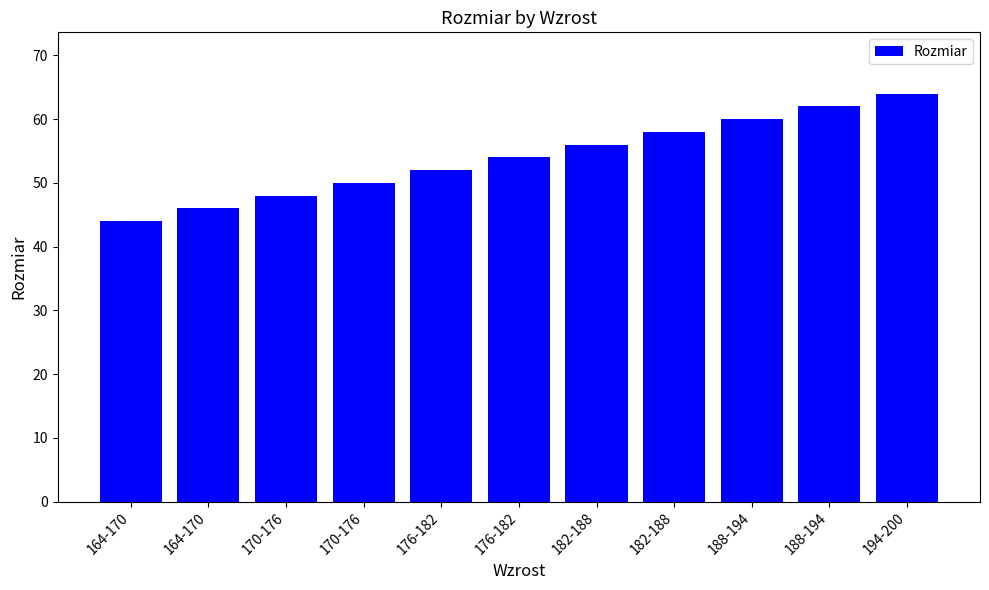

What is the greatest value displayed?

64